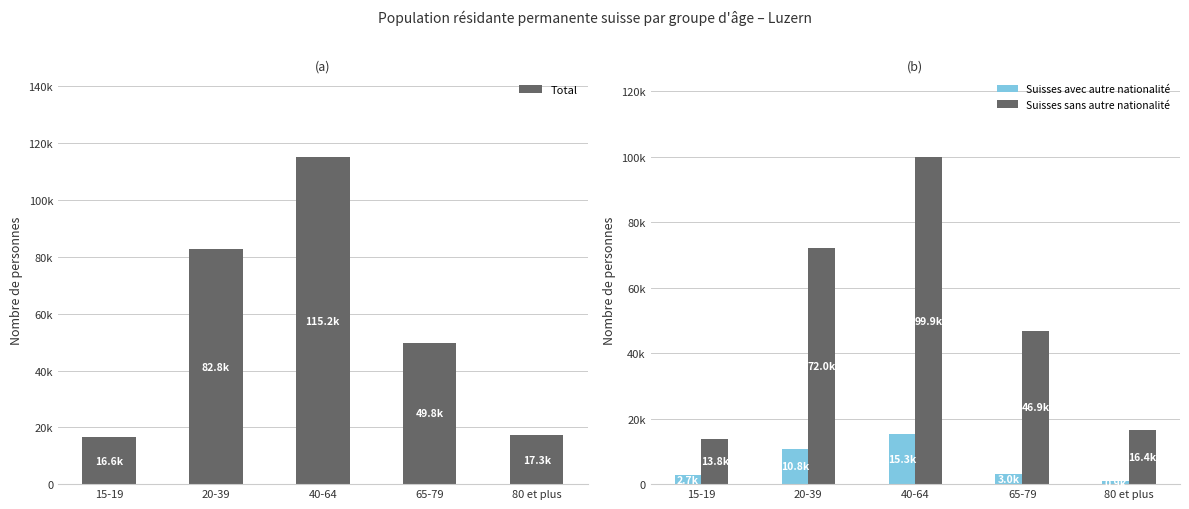

What is the difference between the highest and lowest values at 15-19?

13831.1